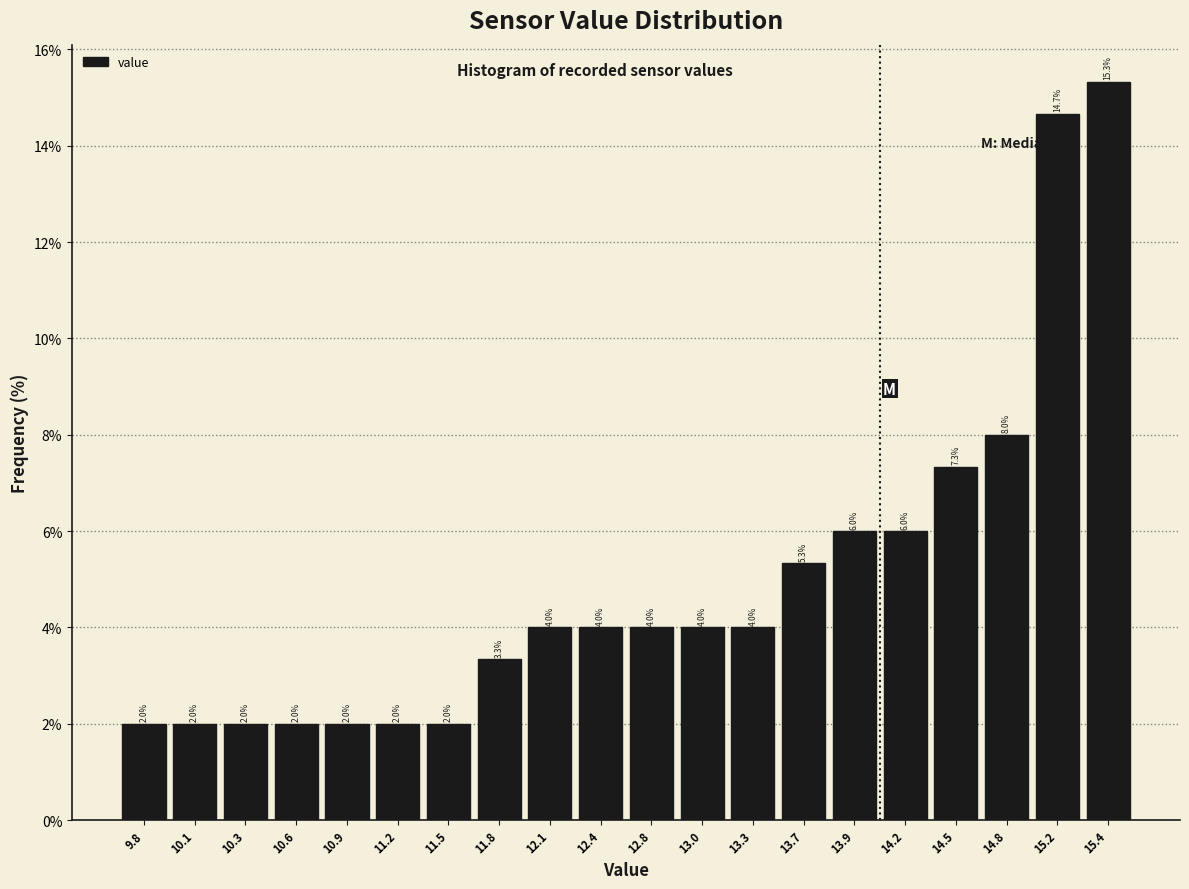

Reading left to right, list every bar in this chart as the range it spans on the x-axis followed by its height.

9.6 to 9.9: 2.0
9.9 to 10.2: 2.0
10.2 to 10.5: 2.0
10.5 to 10.8: 2.0
10.8 to 11.1: 2.0
11.1 to 11.4: 2.0
11.4 to 11.7: 2.0
11.7 to 12.0: 3.3
12.0 to 12.3: 4.0
12.3 to 12.6: 4.0
12.6 to 12.9: 4.0
12.9 to 13.2: 4.0
13.2 to 13.5: 4.0
13.5 to 13.8: 5.3
13.8 to 14.1: 6.0
14.1 to 14.4: 6.0
14.4 to 14.7: 7.3
14.7 to 15.0: 8.0
15.0 to 15.3: 14.7
15.3 to 15.6: 15.3